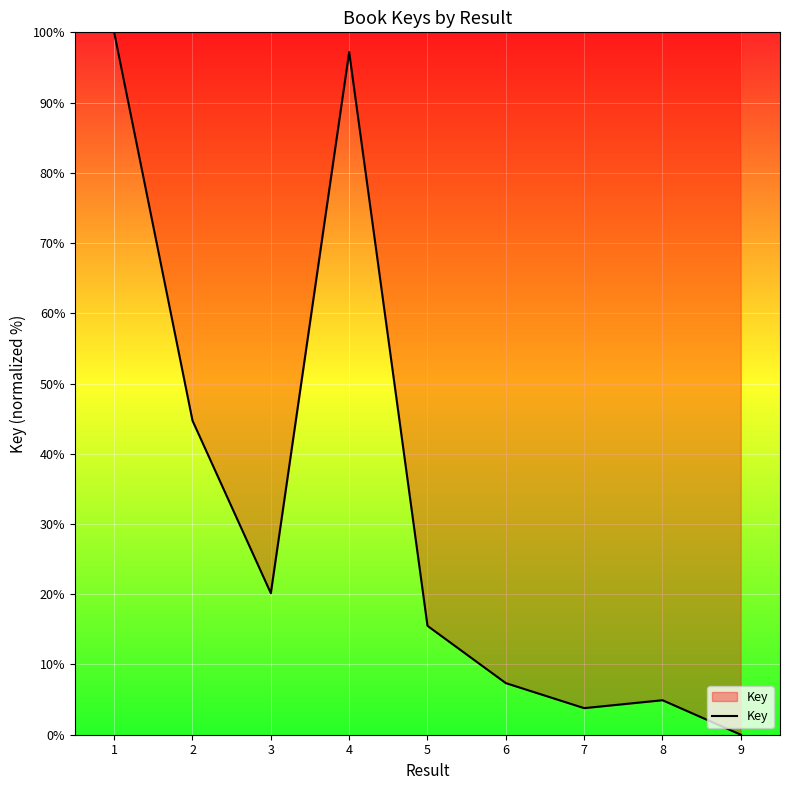

What is the difference between the maximum and minimum values?

100.0